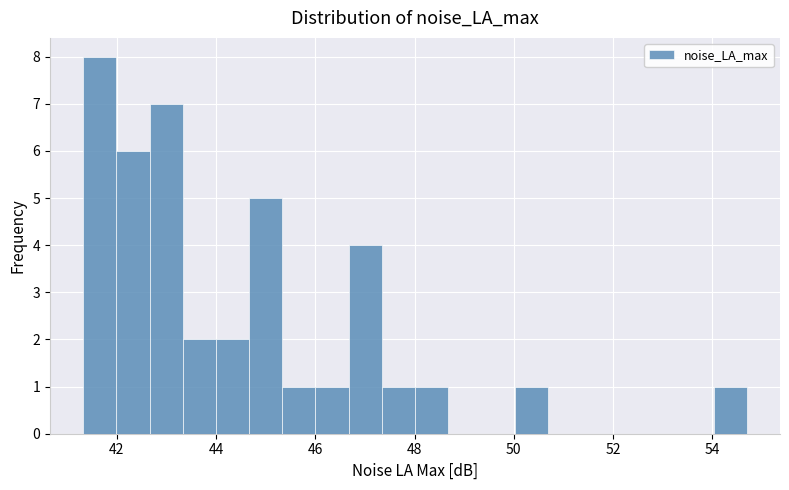

Read against the x-axis, roughly where is the centre of the tallest bar?

41.6